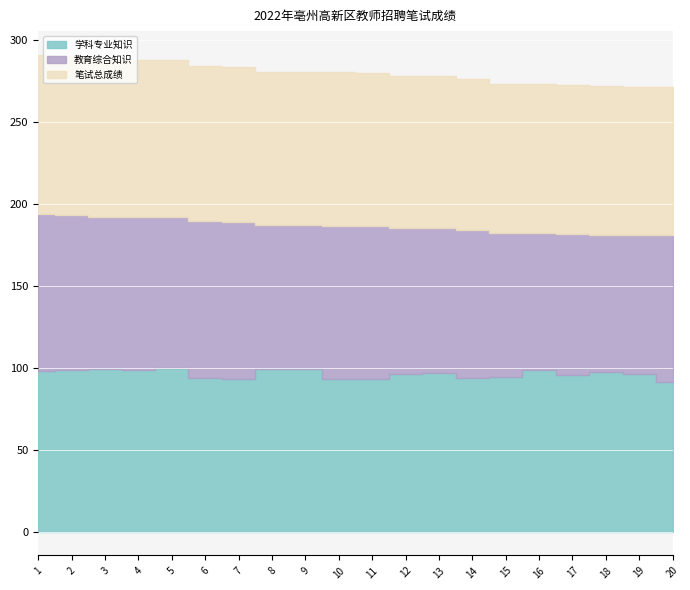

True or false: 学科专业知识 has a value of 97.9 at 1.

True